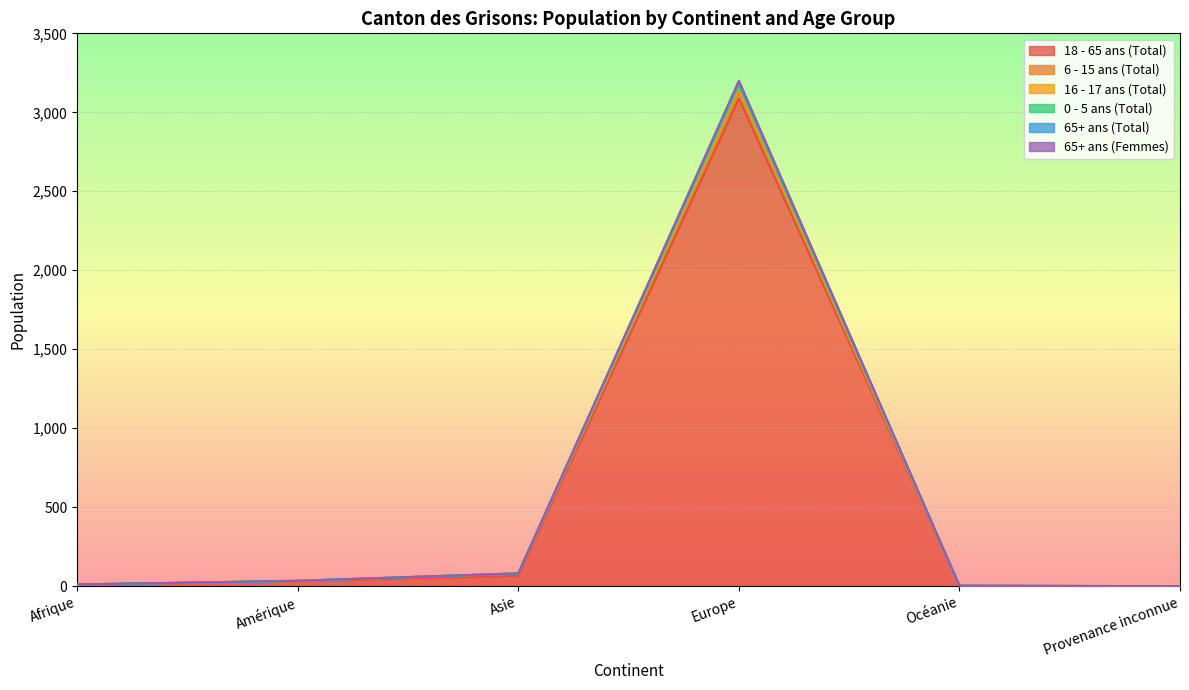

What is the sum of all 18 - 65 ans (Total) values?

3197